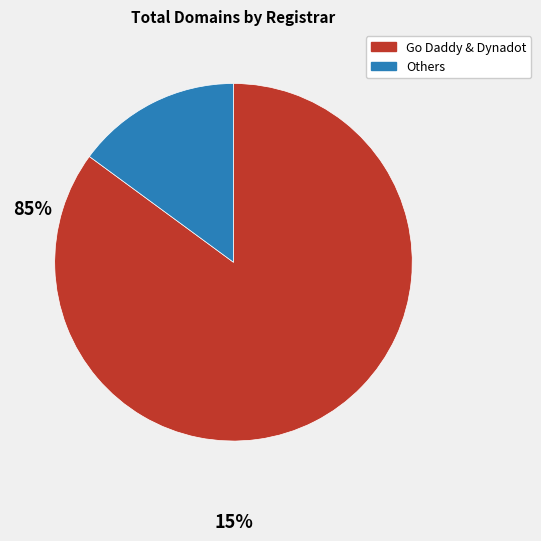

Does any single category account for the majority?

Yes